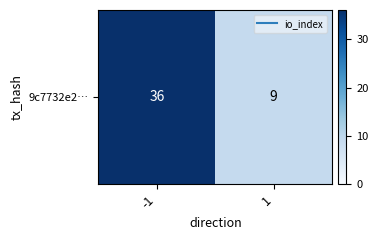

Rank the categories by value from lowest to highest.

1, -1